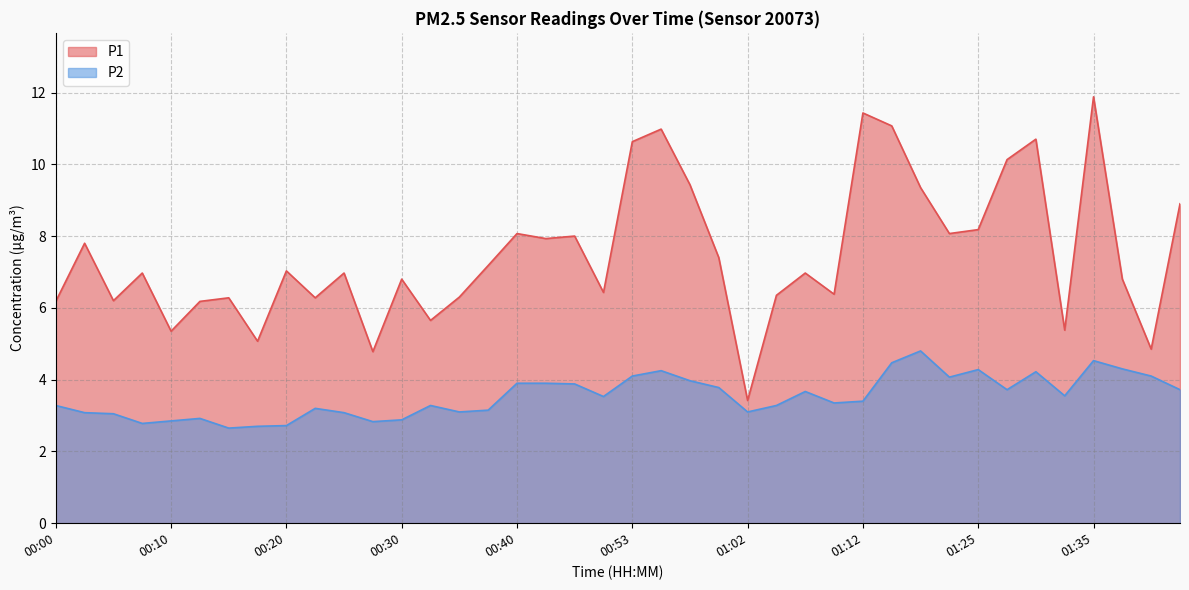

At which category does P1 reach its first local valley?

00:05